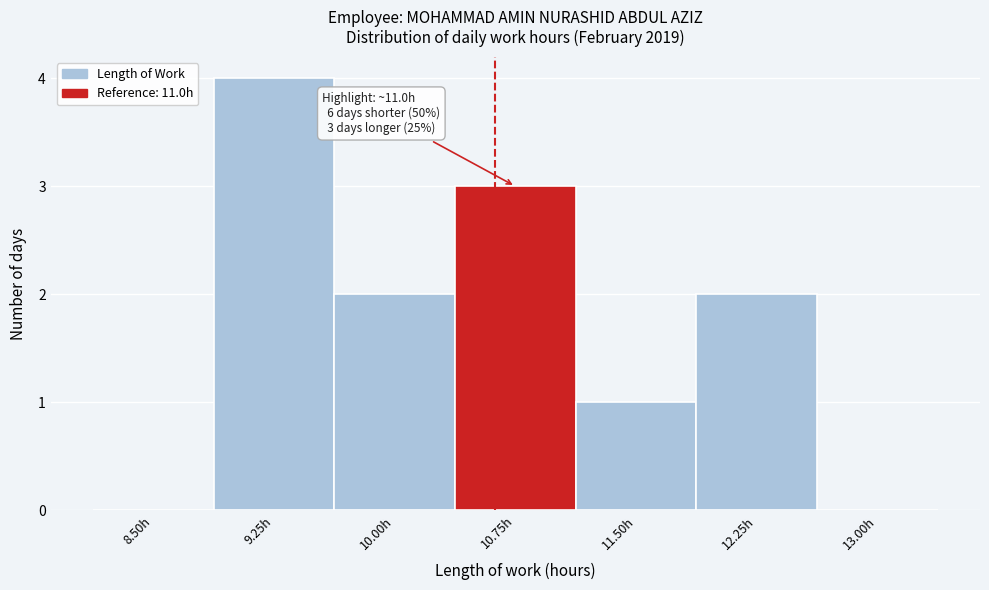

Reading left to right, transcribe all the data shown in this chart.

8.50h=0	9.25h=4	10.00h=2	10.75h=3	11.50h=1	12.25h=2	13.00h=0